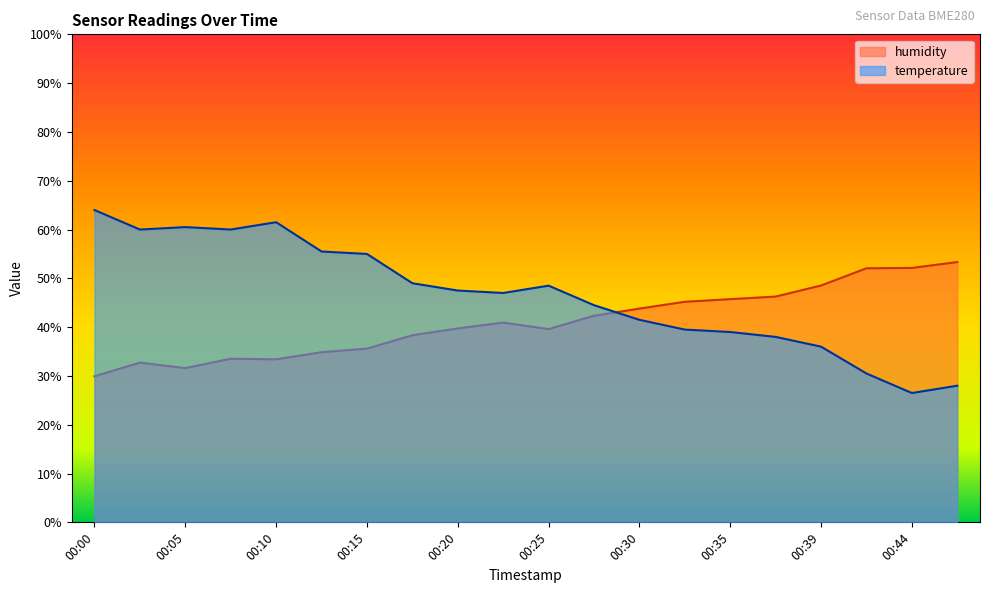

What is the maximum value for humidity?

53.3